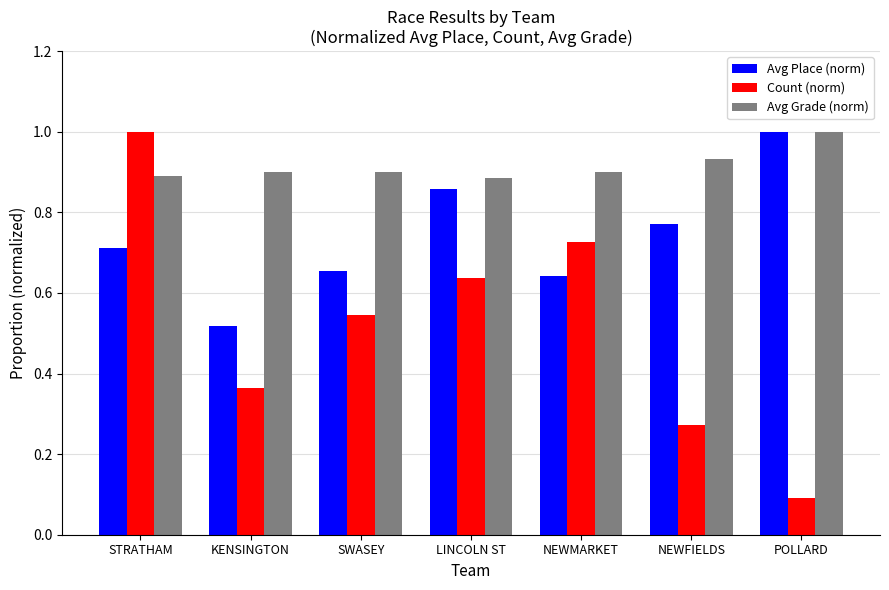

The Count (norm) series shows 0.3 at SWASEY. True or false?

False